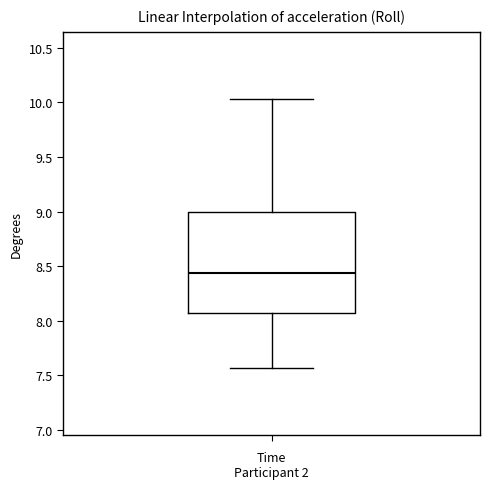

Read this box plot against the y-axis: the position of the median line, the range covered by the box, and the ends of both whiskers. The values are not printed on the chart, so give them approximately, as read against the axis.

median 8.45, box 8.05 to 9.00, whiskers 7.55 to 10.05